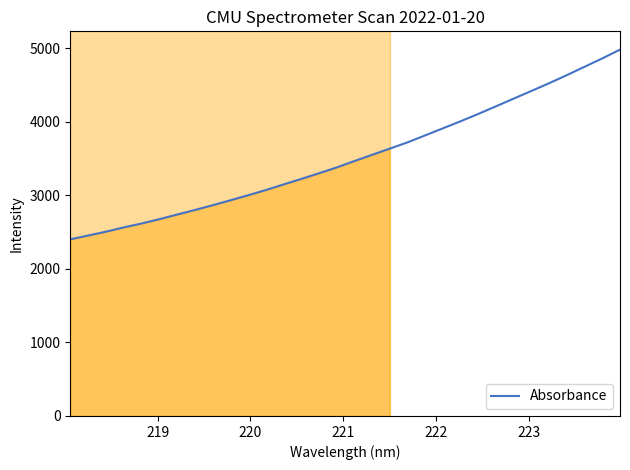

What is the smallest value displayed?

2400.6